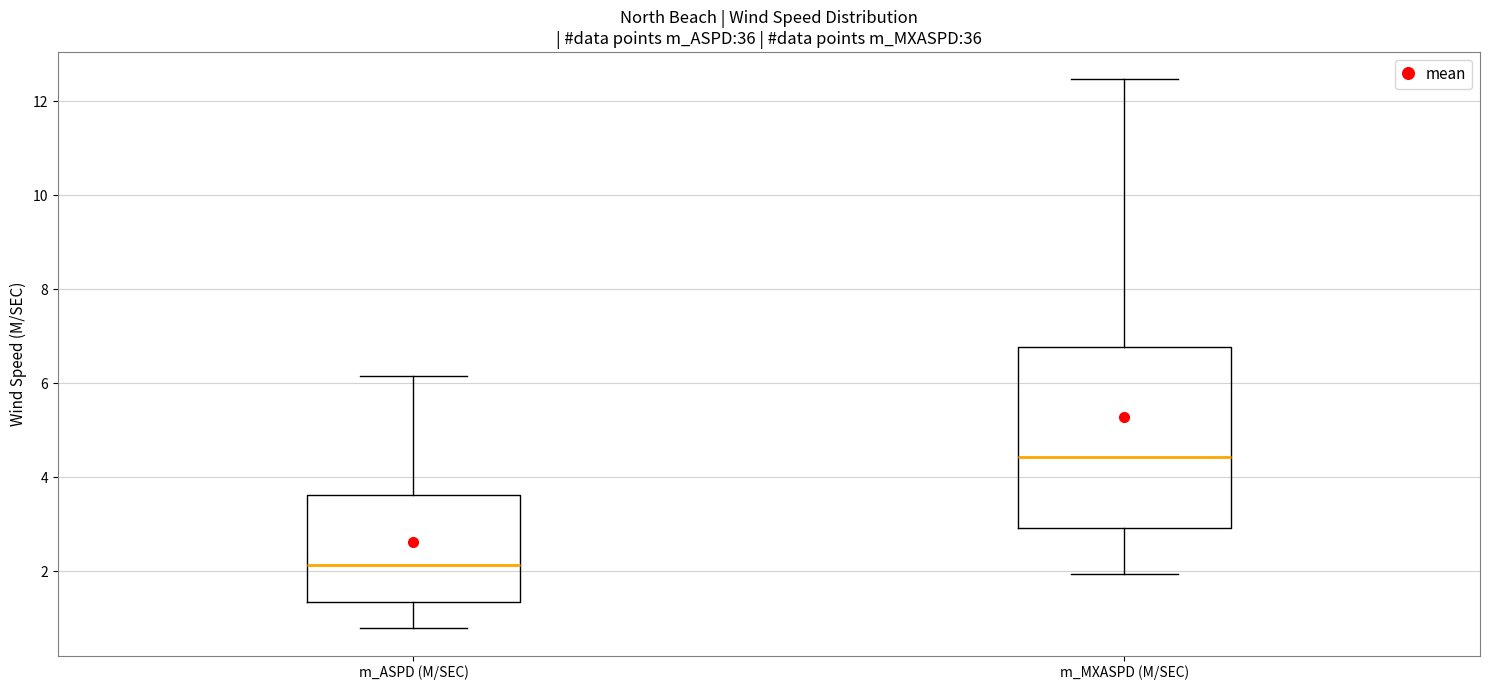

Reading left to right, transcribe this box plot: for each box, give where its median line is, the range the box spans, and where its two whiskers end, as read against the y-axis. The values are not printed on the chart, so give them approximately, as read against the axis.

m_ASPD (M/SEC): median 2.2, box 1.4 to 3.6, whiskers 0.8 to 6.2
m_MXASPD (M/SEC): median 4.4, box 3.0 to 6.8, whiskers 2.0 to 12.4